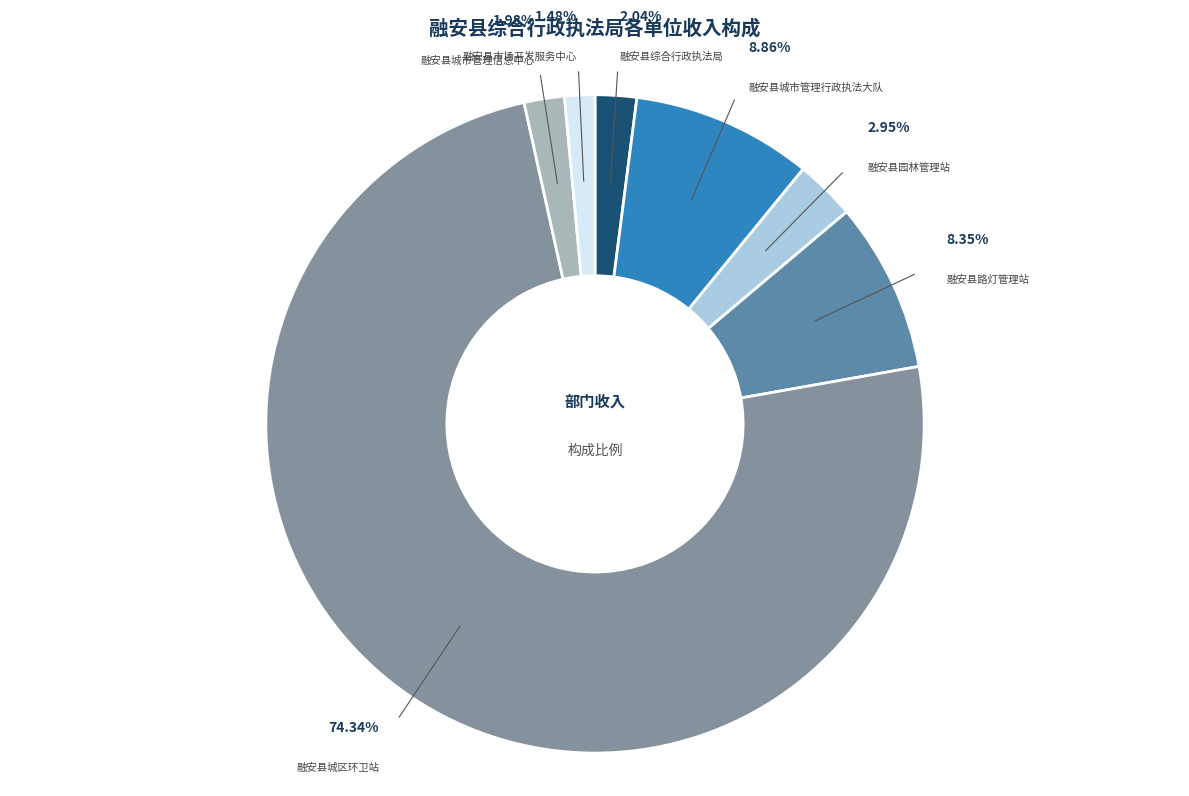

Is there any slice that represents more than half of the pie?

Yes